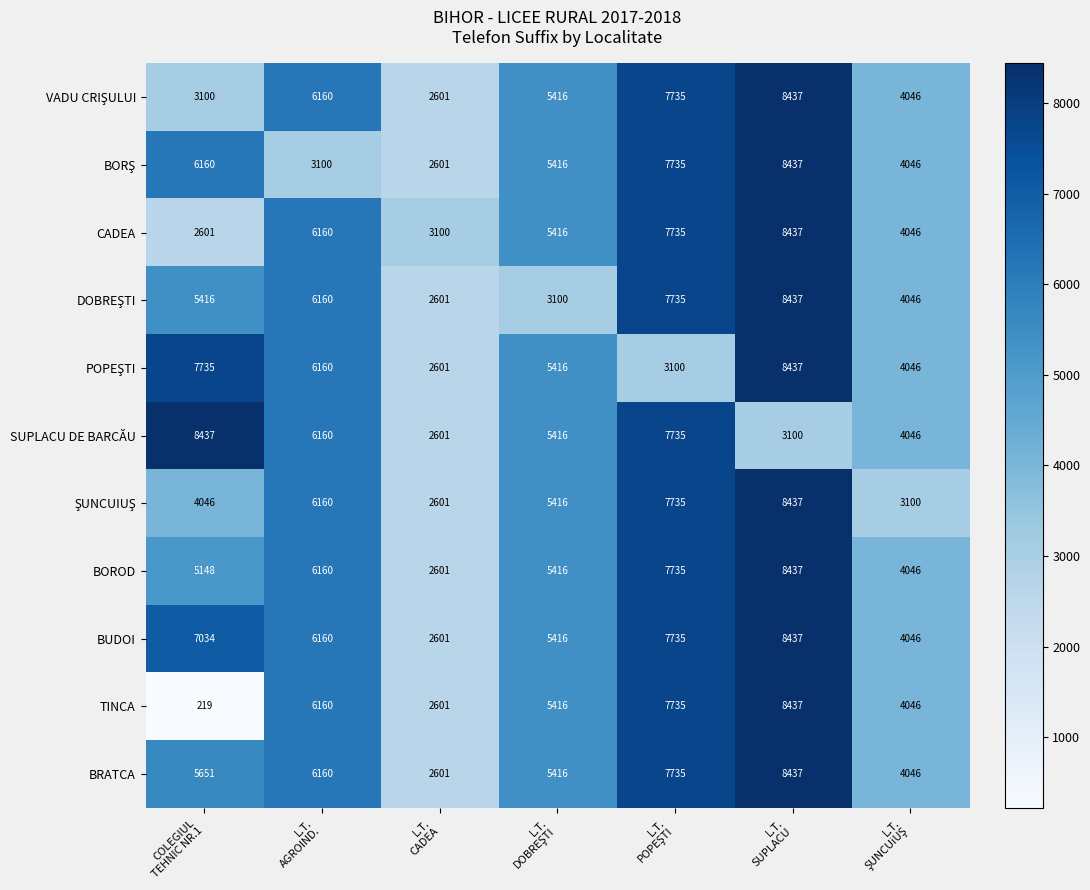

What is the greatest value displayed?

8437